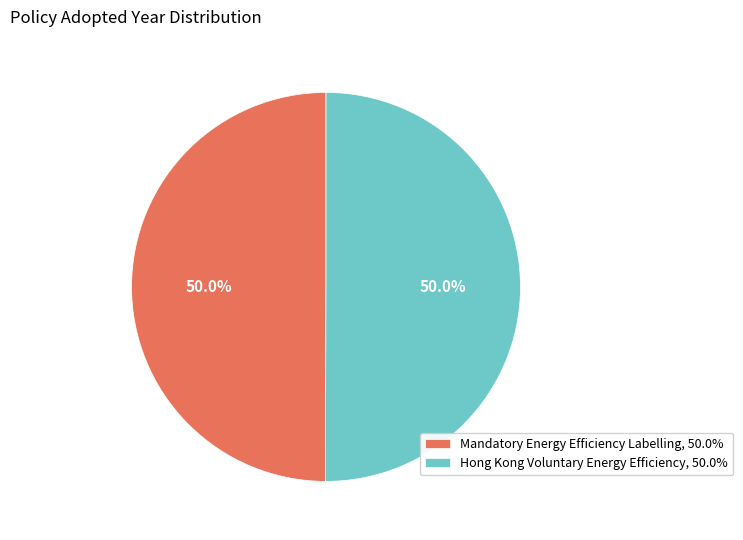

Is the sum of Mandatory Energy Efficiency Labelling and Hong Kong Voluntary Energy Efficiency greater than half?

Yes